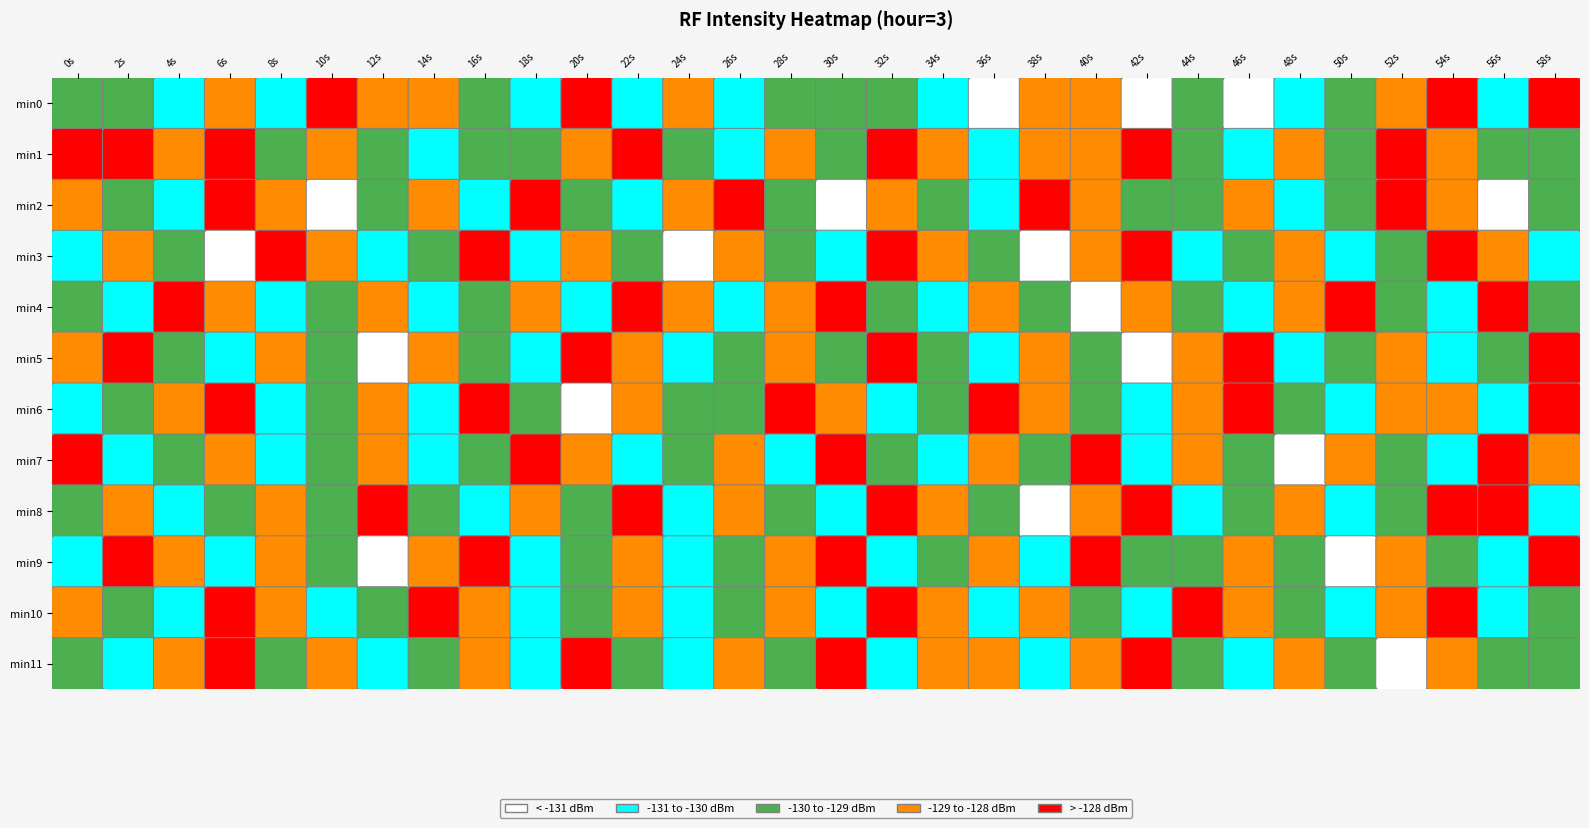

What is the average value of the 5 series?

-129.3